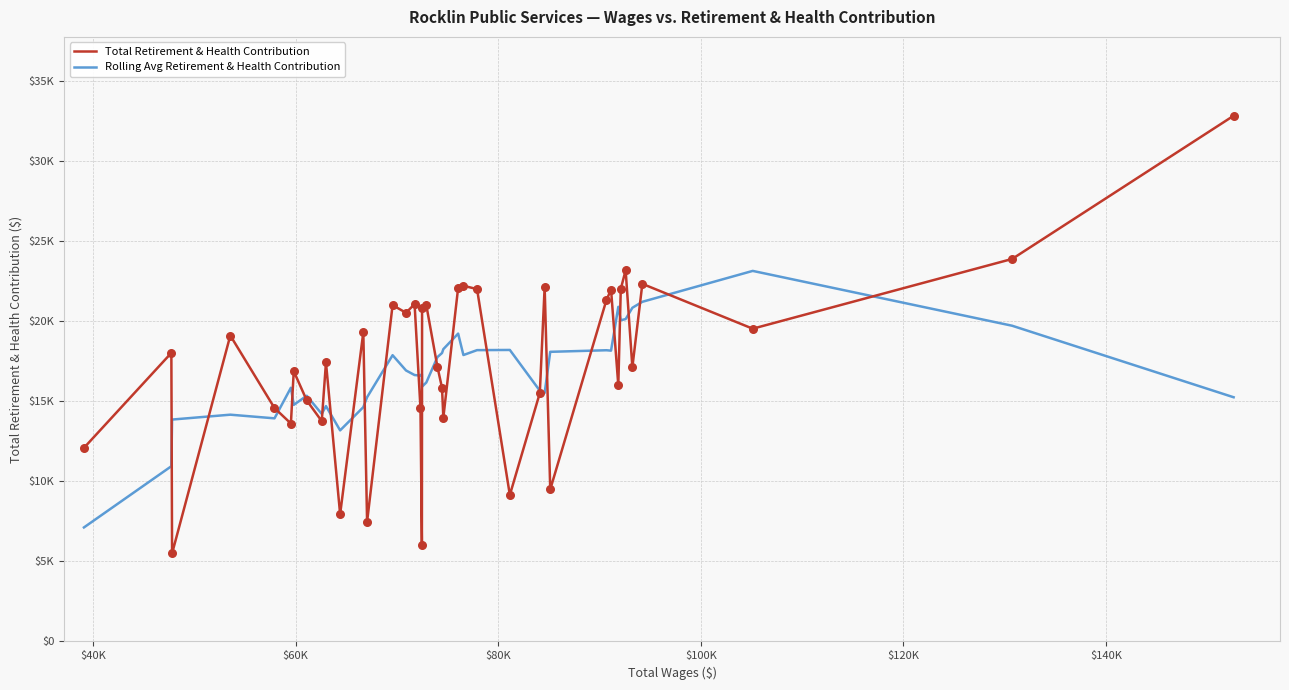

Is this an area chart (filled region under the line)?

No